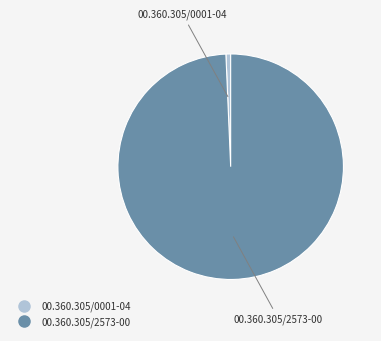

How many slices are in this pie chart?

2